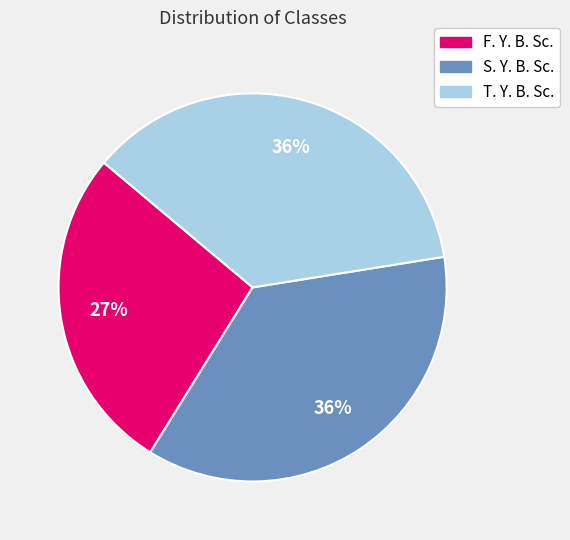

The T. Y. B. Sc. slice represents 42% of the pie. True or false?

False